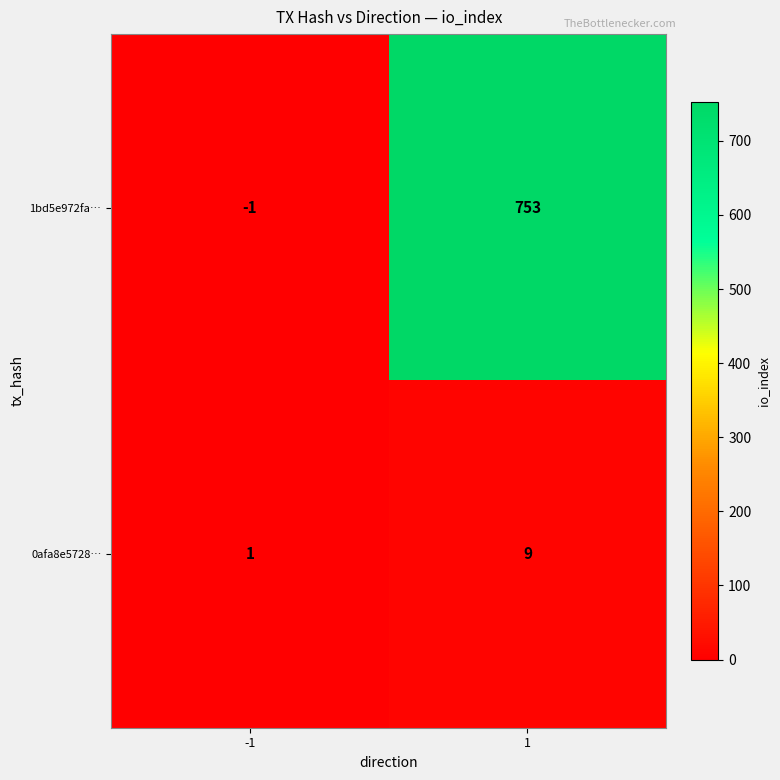

The value of 1bd5e972fa… at 1 is 753. True or false?

True